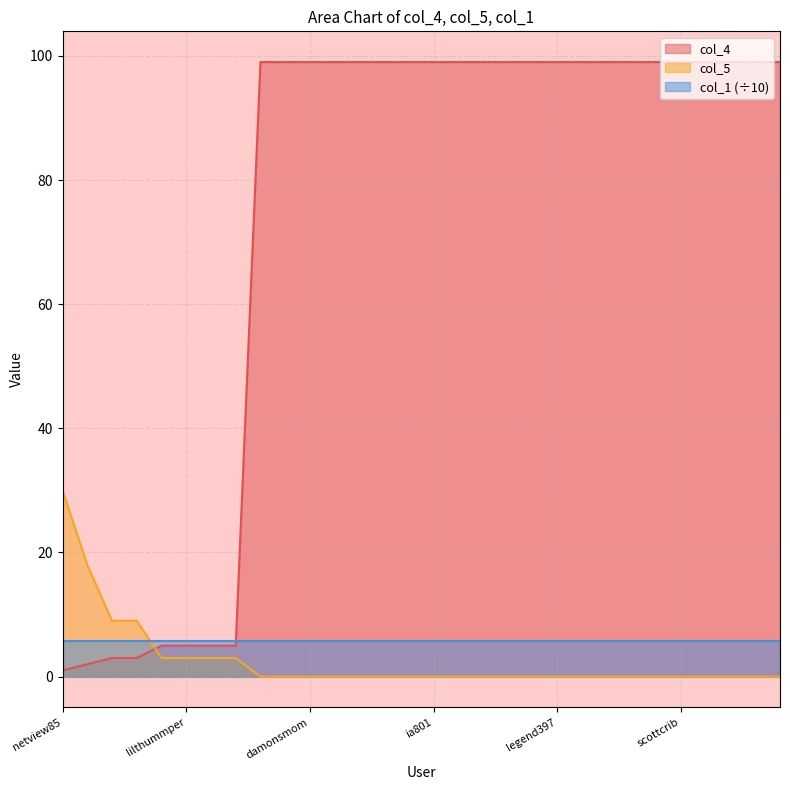

Rank the series at netview85 from highest to lowest value.

col_5, col_1 (÷10), col_4